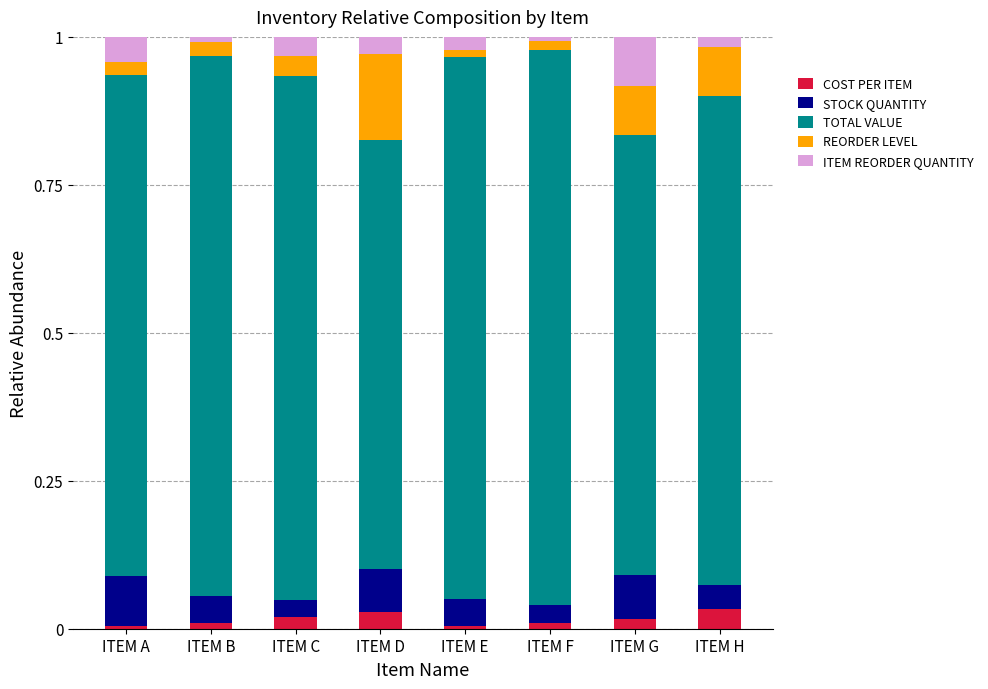

At how many categories does at least one series exceed 0?

8